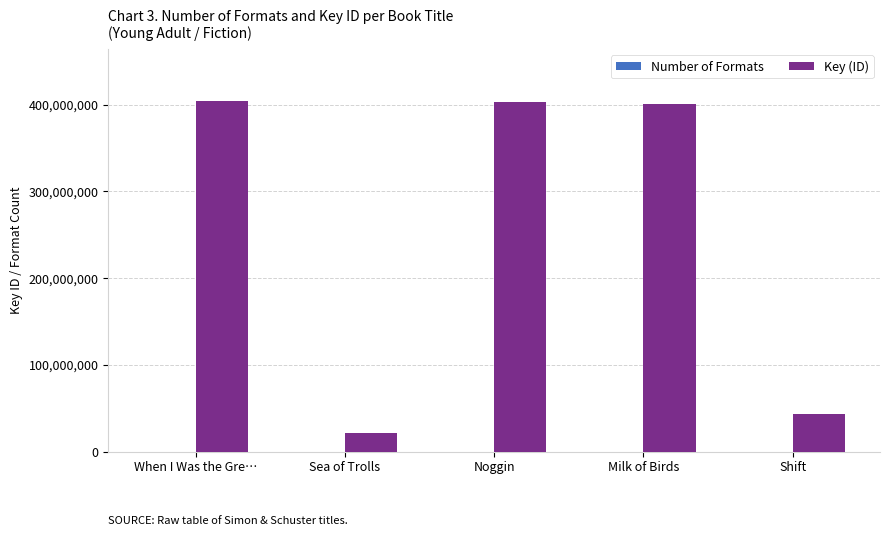

What is the highest value of the Key (ID) series?

403685668